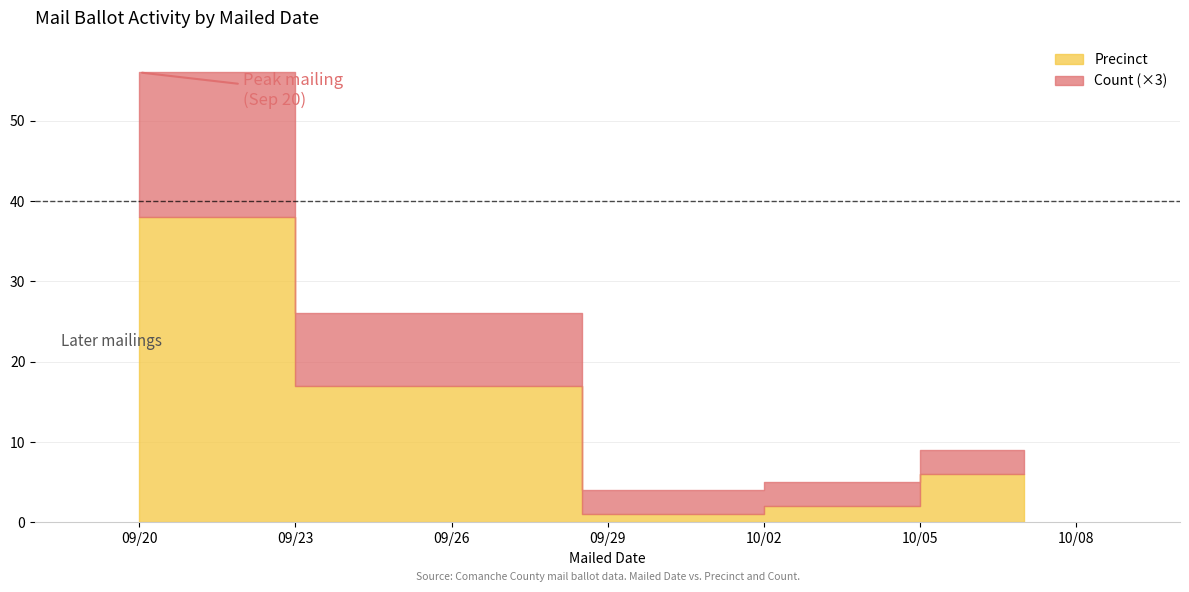

What is the value of the Precinct point at the 7th from the left?

5